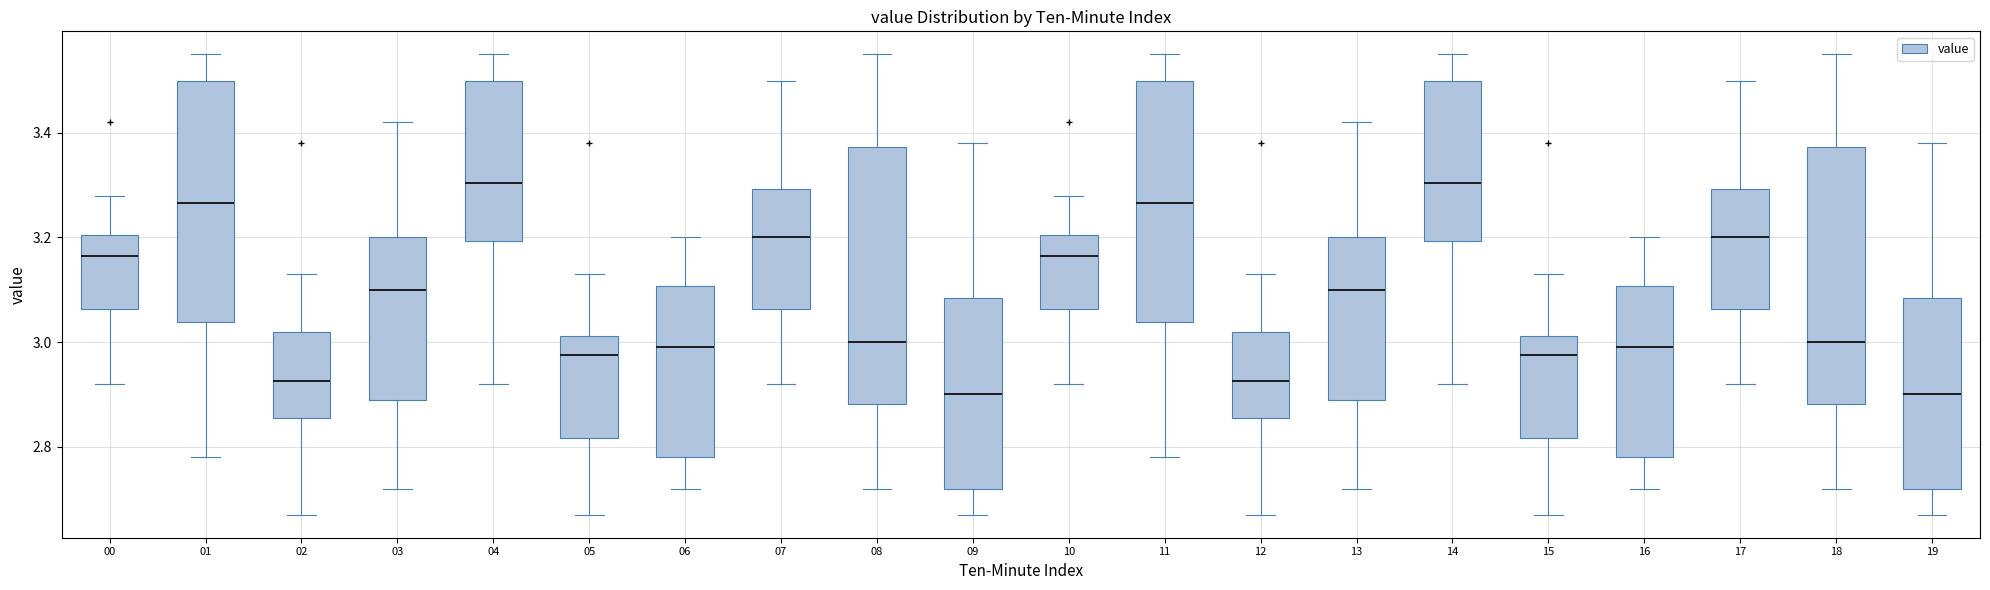

Reading left to right, read every box against the y-axis: the position of its median line, the range the box covers, and the ends of its whiskers. The values are not printed on the chart, so give them approximately, as read against the axis.

00: median 3.16, box 3.06 to 3.20, whiskers 2.92 to 3.28
01: median 3.26, box 3.04 to 3.50, whiskers 2.78 to 3.56
02: median 2.92, box 2.86 to 3.02, whiskers 2.68 to 3.14
03: median 3.10, box 2.90 to 3.20, whiskers 2.72 to 3.42
04: median 3.30, box 3.20 to 3.50, whiskers 2.92 to 3.56
05: median 2.98, box 2.82 to 3.02, whiskers 2.68 to 3.14
06: median 3.00, box 2.78 to 3.10, whiskers 2.72 to 3.20
07: median 3.20, box 3.06 to 3.30, whiskers 2.92 to 3.50
08: median 3.00, box 2.88 to 3.38, whiskers 2.72 to 3.56
09: median 2.90, box 2.72 to 3.08, whiskers 2.68 to 3.38
10: median 3.16, box 3.06 to 3.20, whiskers 2.92 to 3.28
11: median 3.26, box 3.04 to 3.50, whiskers 2.78 to 3.56
12: median 2.92, box 2.86 to 3.02, whiskers 2.68 to 3.14
13: median 3.10, box 2.90 to 3.20, whiskers 2.72 to 3.42
14: median 3.30, box 3.20 to 3.50, whiskers 2.92 to 3.56
15: median 2.98, box 2.82 to 3.02, whiskers 2.68 to 3.14
16: median 3.00, box 2.78 to 3.10, whiskers 2.72 to 3.20
17: median 3.20, box 3.06 to 3.30, whiskers 2.92 to 3.50
18: median 3.00, box 2.88 to 3.38, whiskers 2.72 to 3.56
19: median 2.90, box 2.72 to 3.08, whiskers 2.68 to 3.38